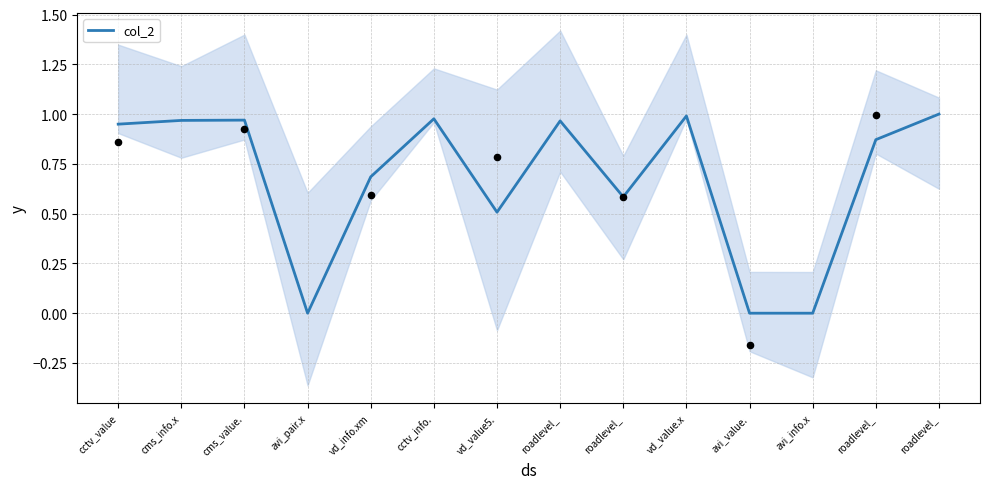

What is the change in value from avi_value. to roadlevel_?

+1.0